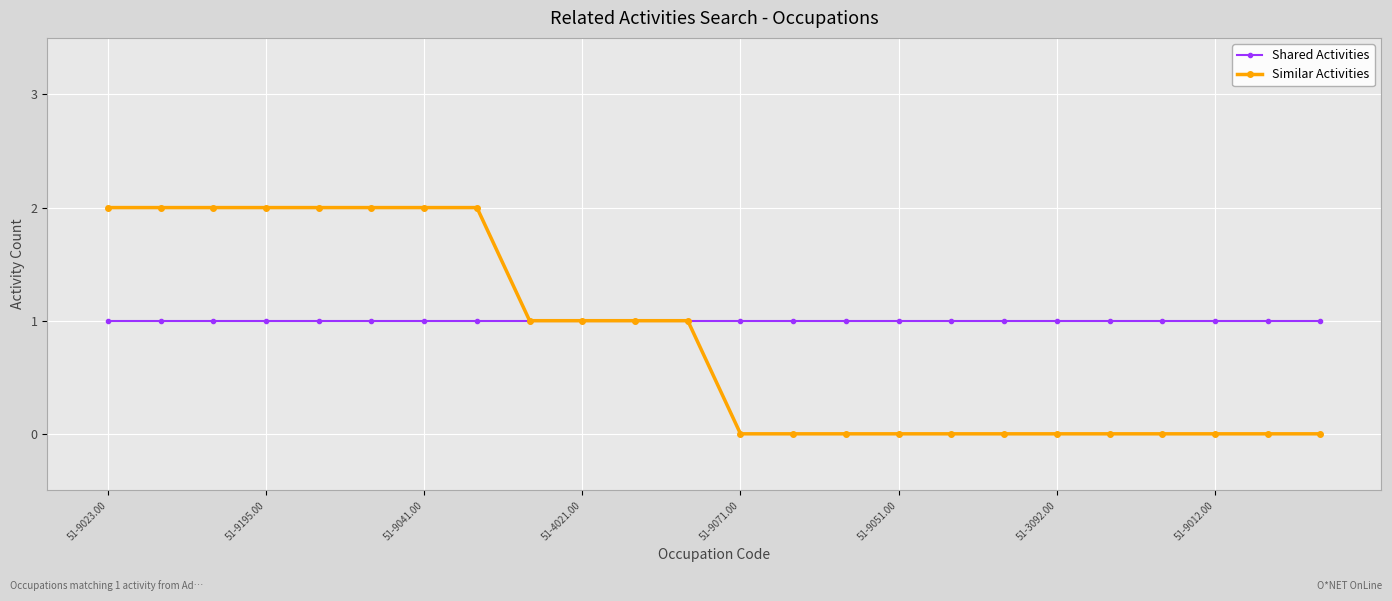

What is the value of the Shared Activities point at the 22nd from the left?

1